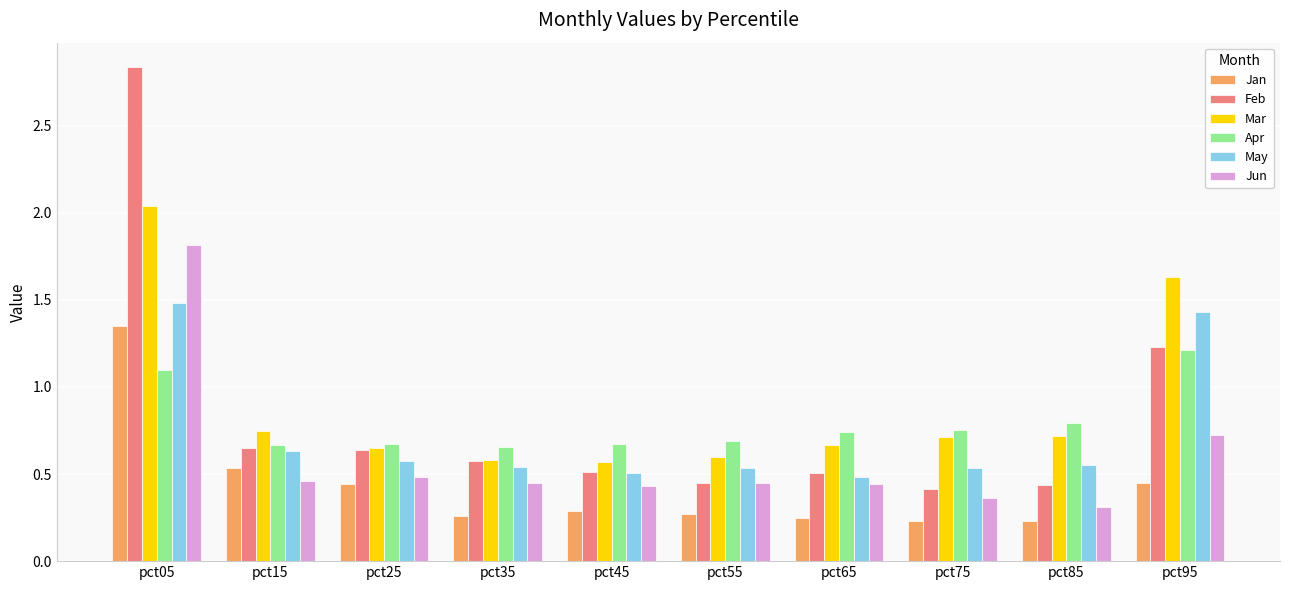

At how many categories does at least one series exceed 2?

1